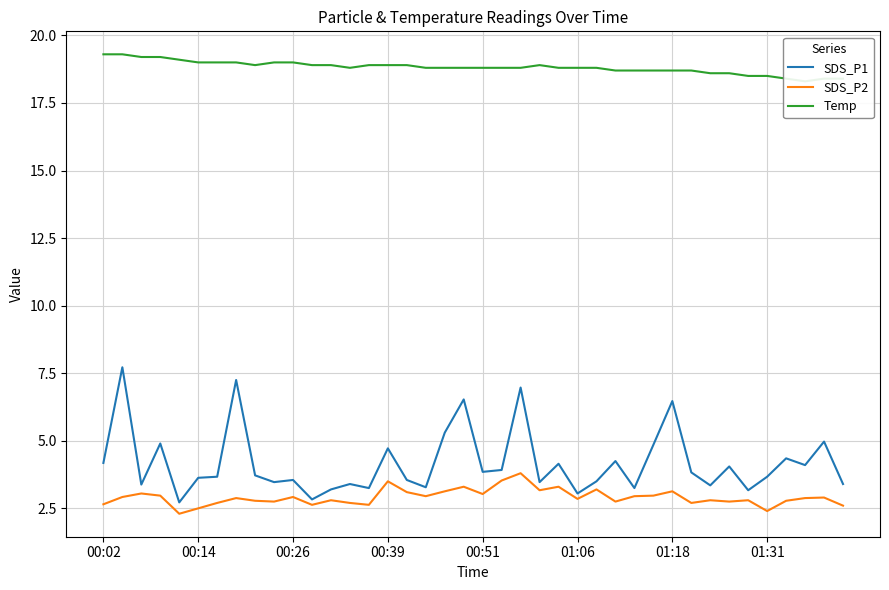

What is the lowest value of the SDS_P1 series?

2.7